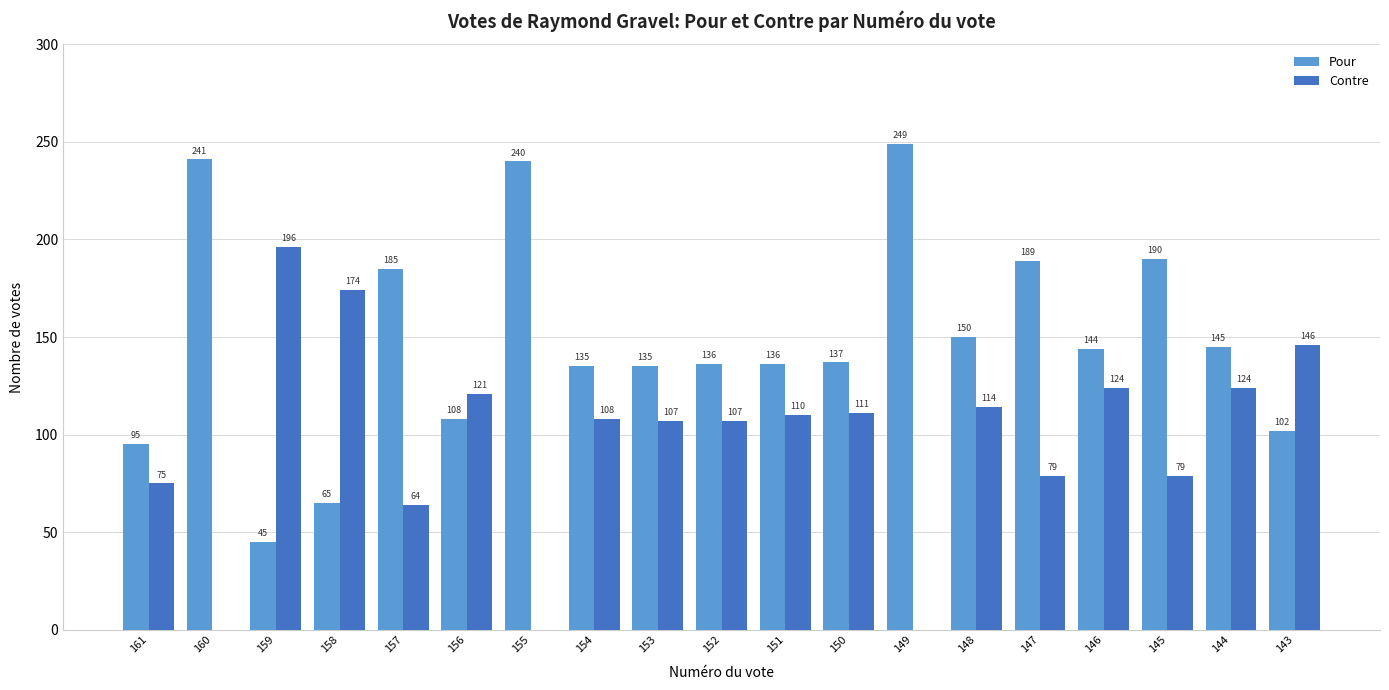

The value of Contre at 144 is 52. True or false?

False